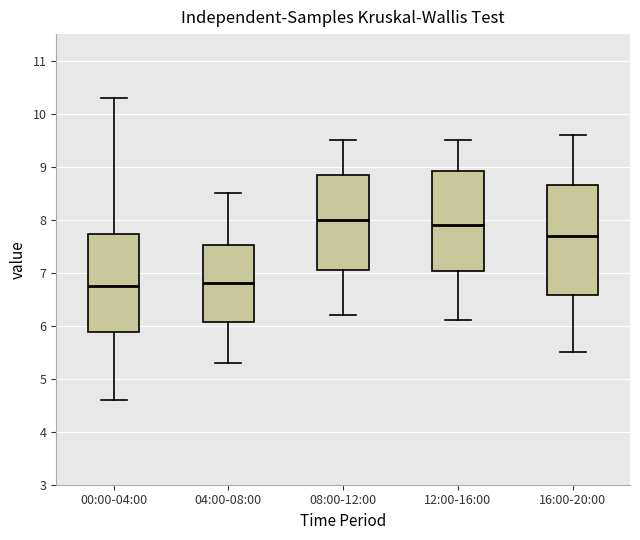

Which box is the tallest, from its lower edge to its upper edge?

16:00-20:00